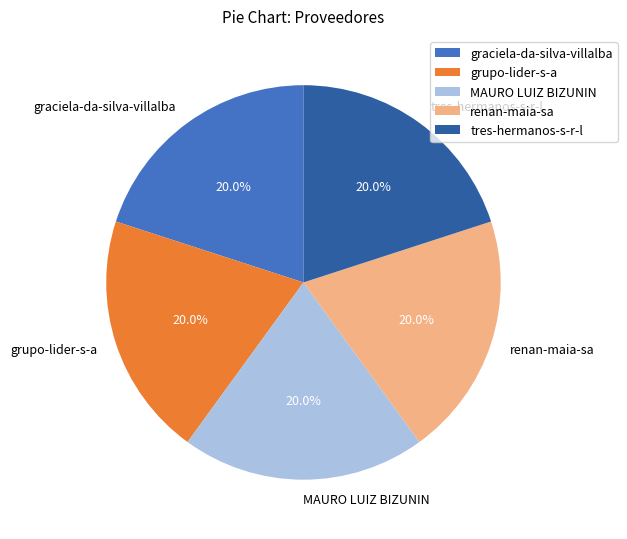

Does renan-maia-sa account for over 50% of the chart?

No